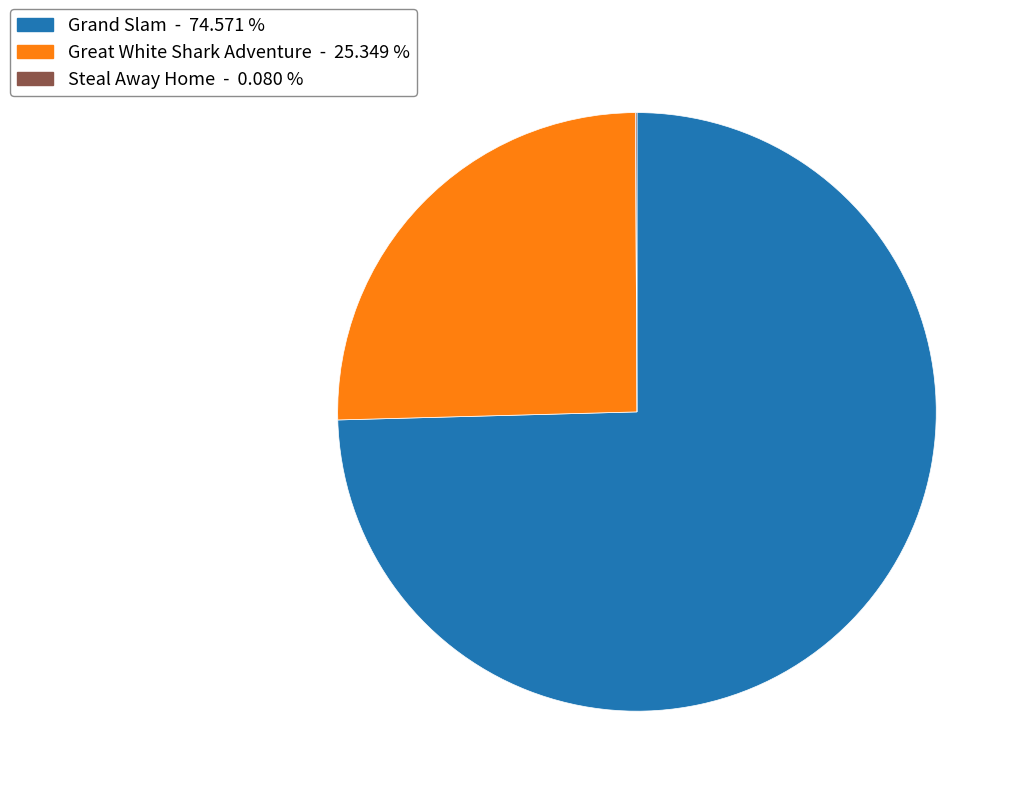

Is there any slice that represents more than half of the pie?

Yes